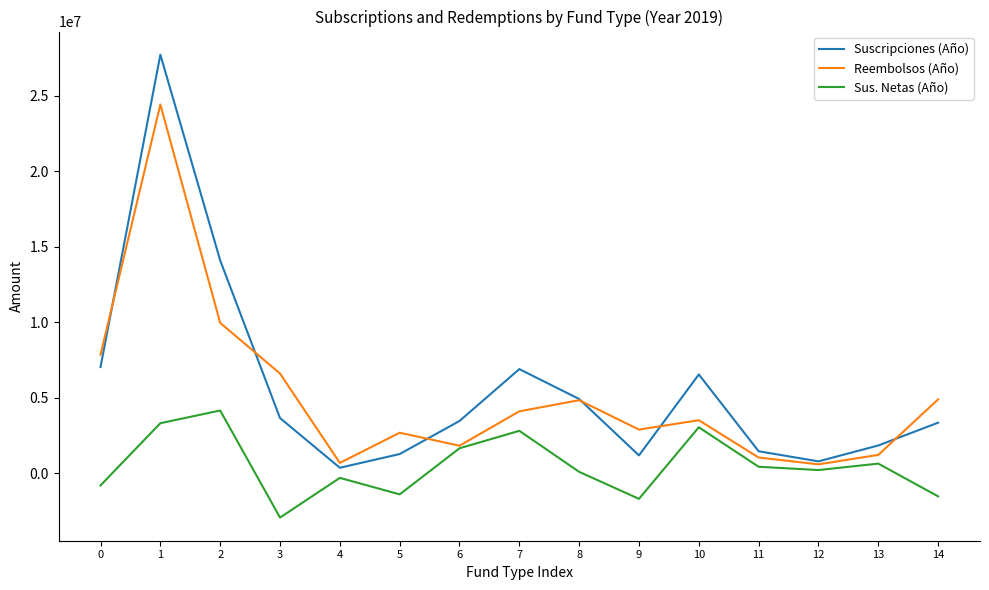

Which category has the lowest value in the Sus. Netas (Año) series?

3